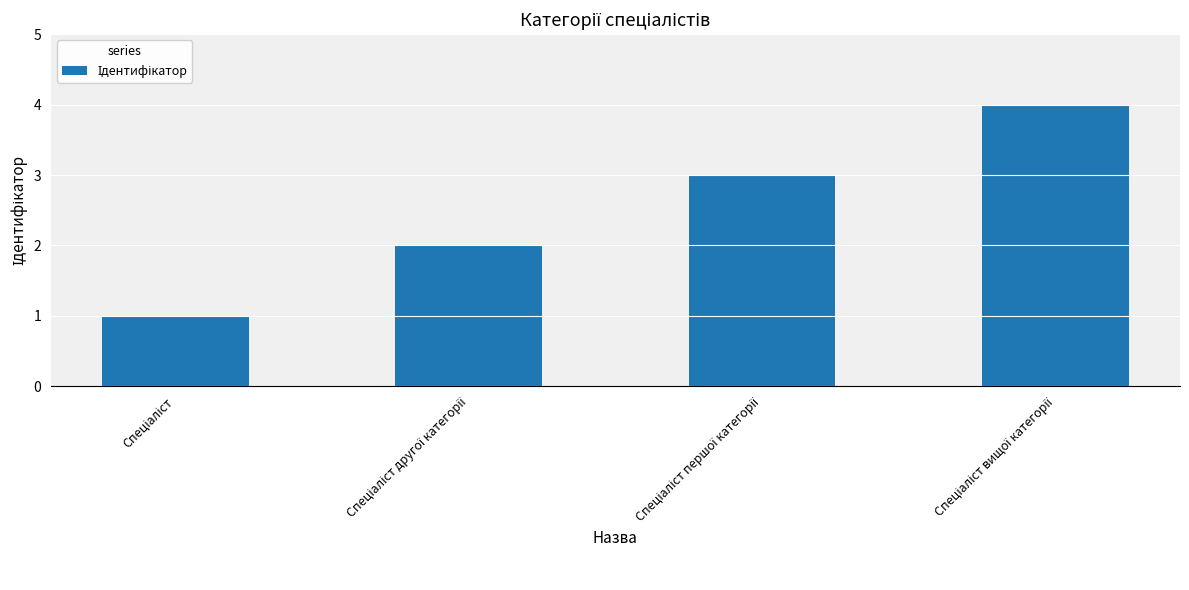

What is the maximum value shown in the chart?

4